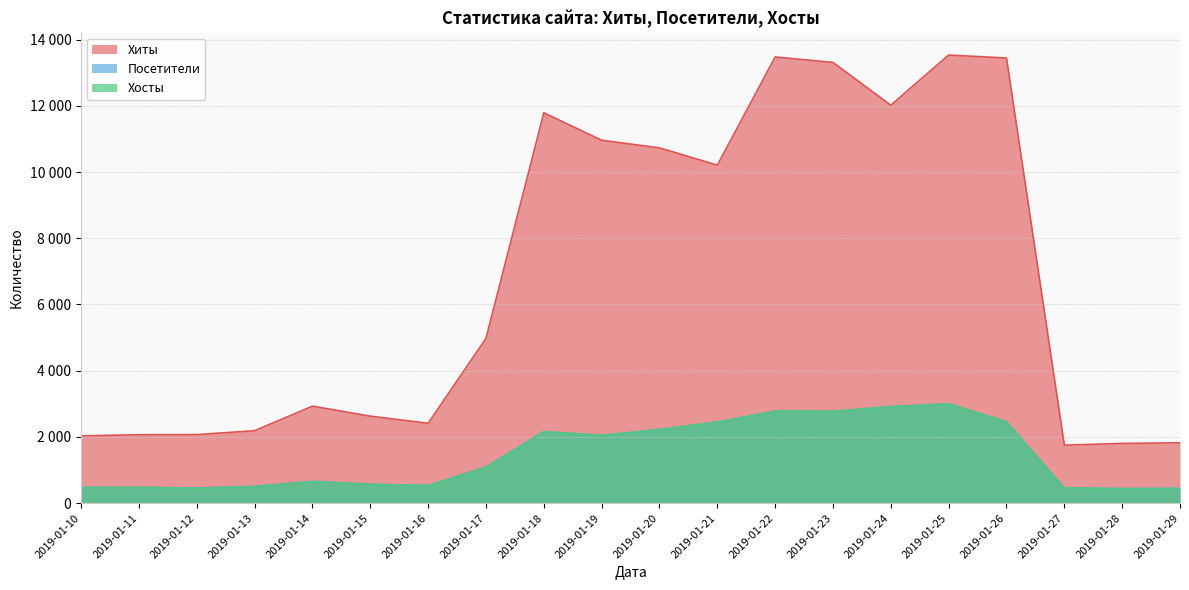

What is the average value of the Хосты series?

1444